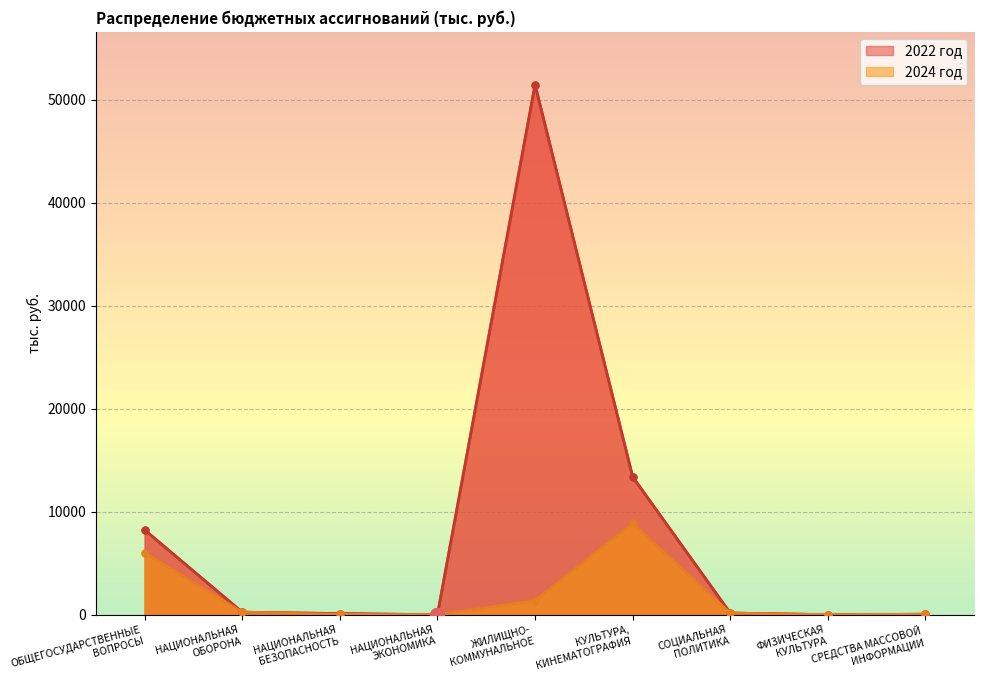

How many values in the 2022 год series exceed 168?

4